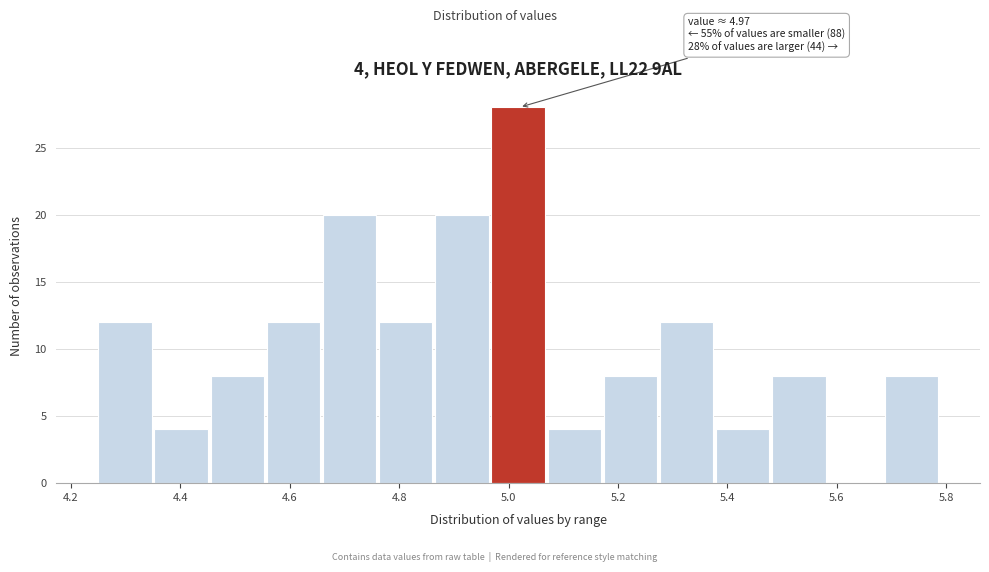

Over which range of the x-axis is the bar tallest?

4.96 to 5.08